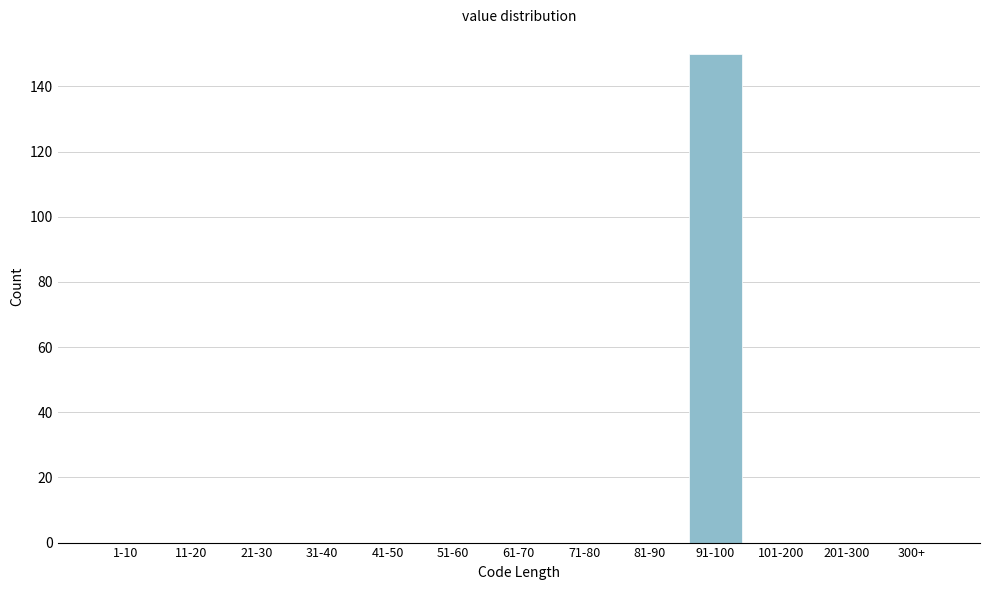

Reading left to right, list all the values displayed in this chart.

1-10=0	11-20=0	21-30=0	31-40=0	41-50=0	51-60=0	61-70=0	71-80=0	81-90=0	91-100=150	101-200=0	201-300=0	300+=0